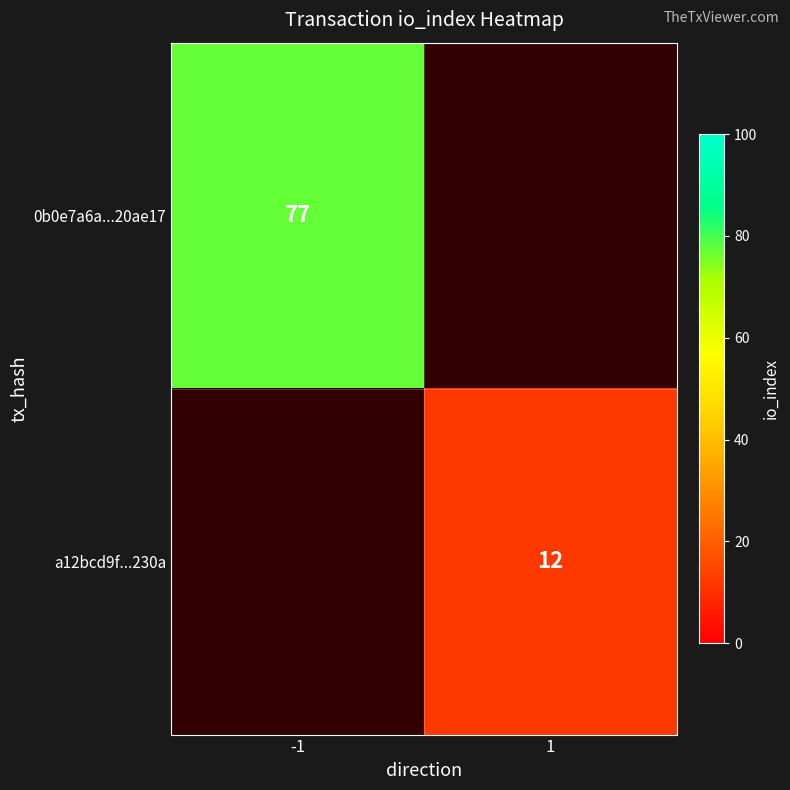

At how many categories does at least one series exceed 36?

1